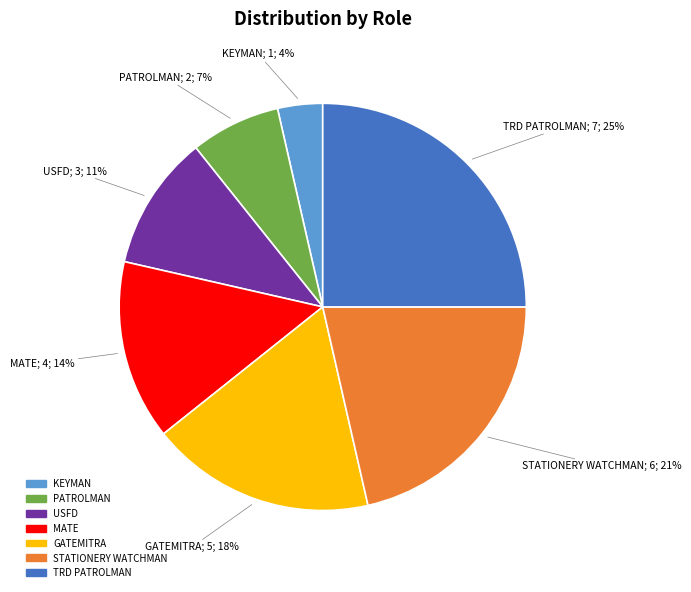

Is there any slice that represents more than half of the pie?

No